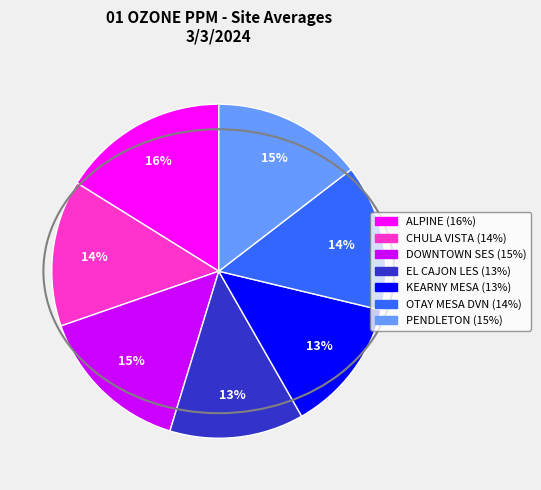

To the nearest percent, what is the difference between the ALPINE and DOWNTOWN SES slice percentages?

1%